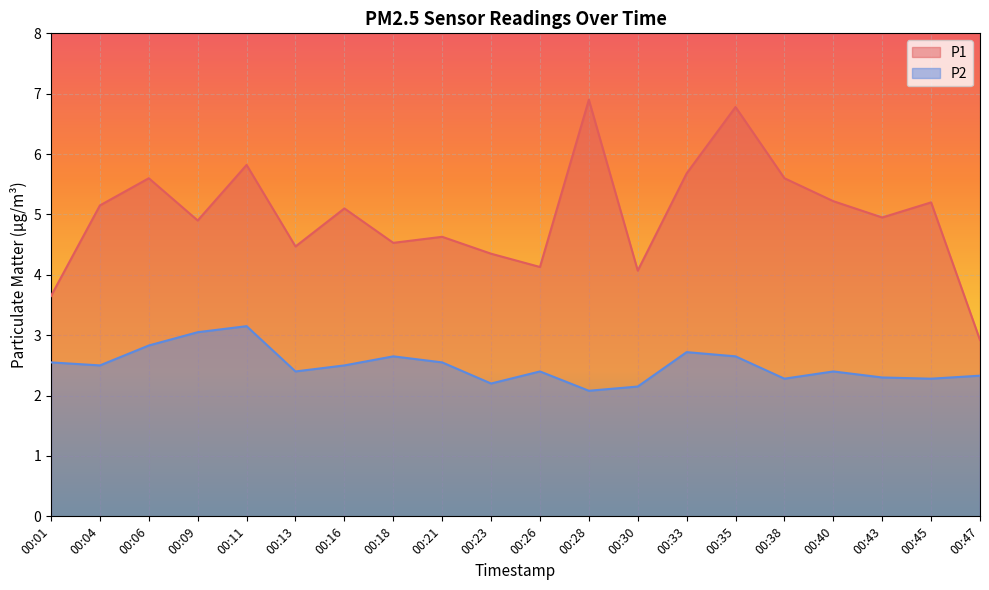

Is the value of P2 at 00:06 greater than the value of P1 at 00:09?

No